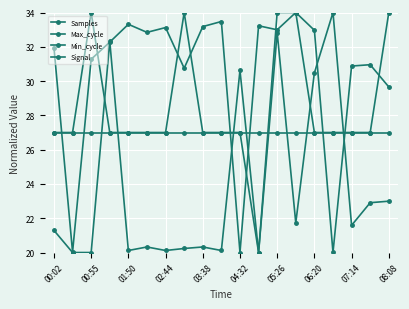

Does the chart display data point markers on the line(s)?

Yes